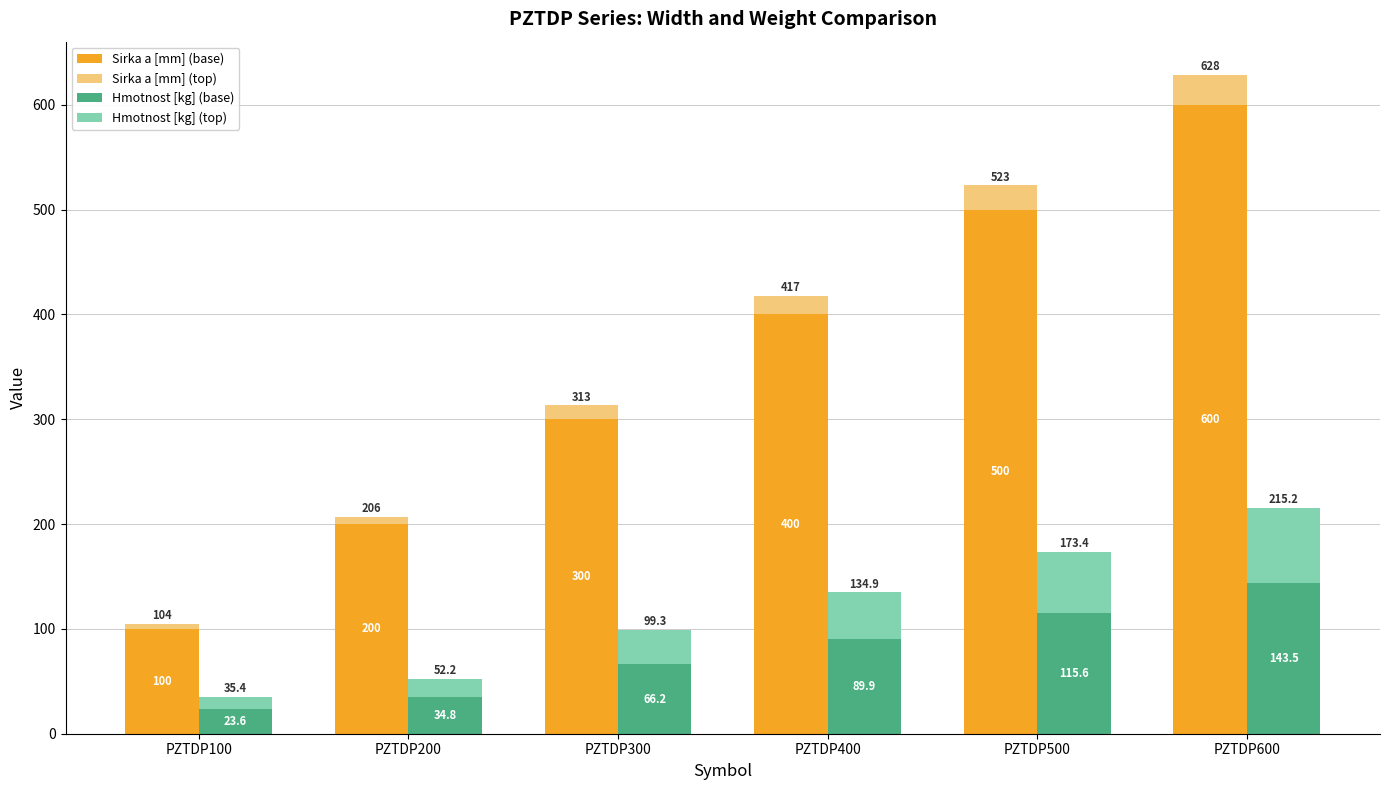

List the labels in order of Sirka a [mm] (top) value, smallest first.

PZTDP100, PZTDP200, PZTDP300, PZTDP400, PZTDP500, PZTDP600